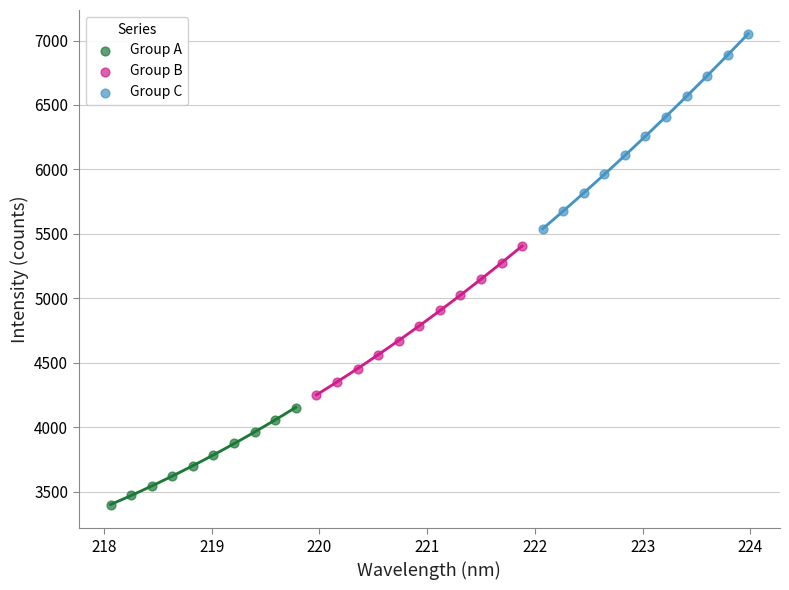

Which series contains the lowest Y value?

Group A